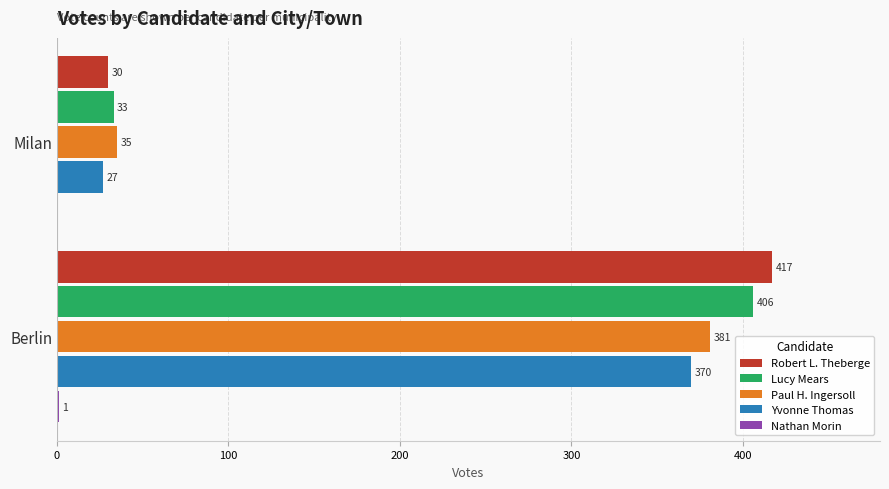

Count the number of categories in the chart.

2